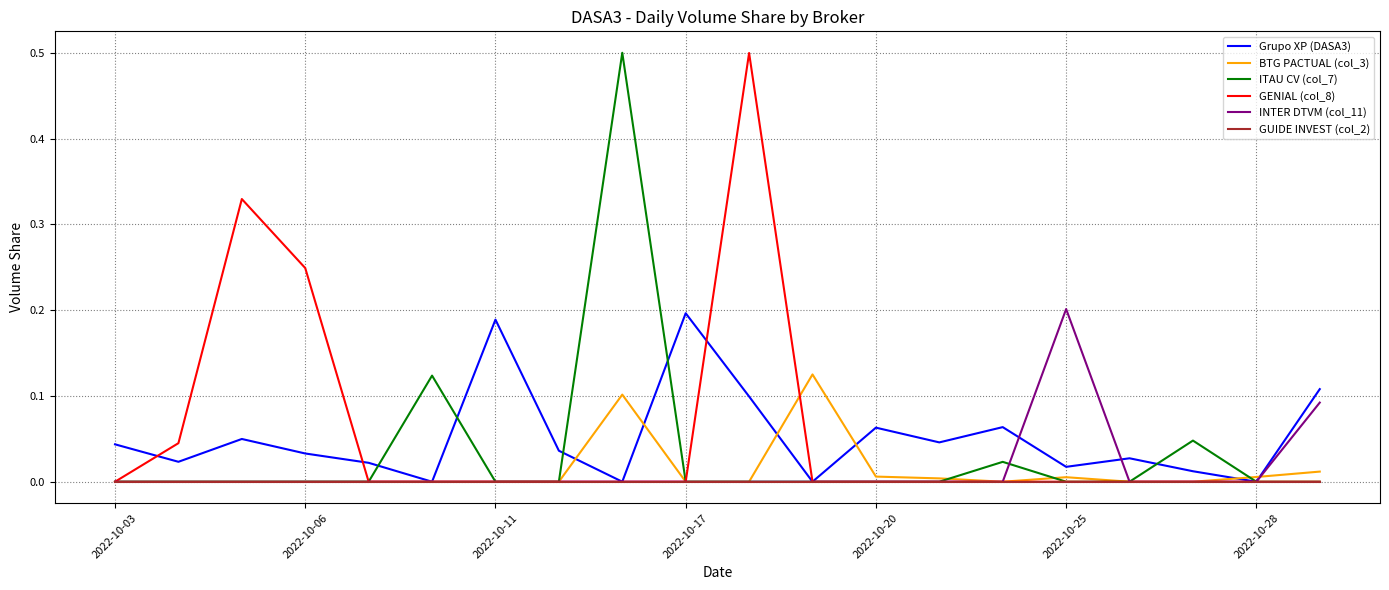

How many lines are shown in the chart?

6